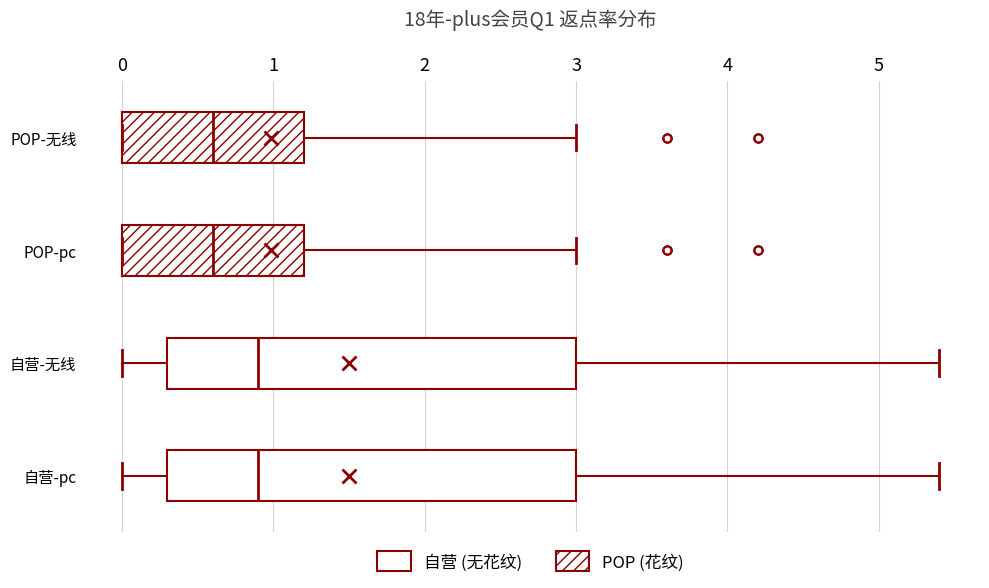

Where is the right edge of the box for POP-pc on the x-axis? The values are not printed on the chart, so give them approximately, as read against the axis.

1.2